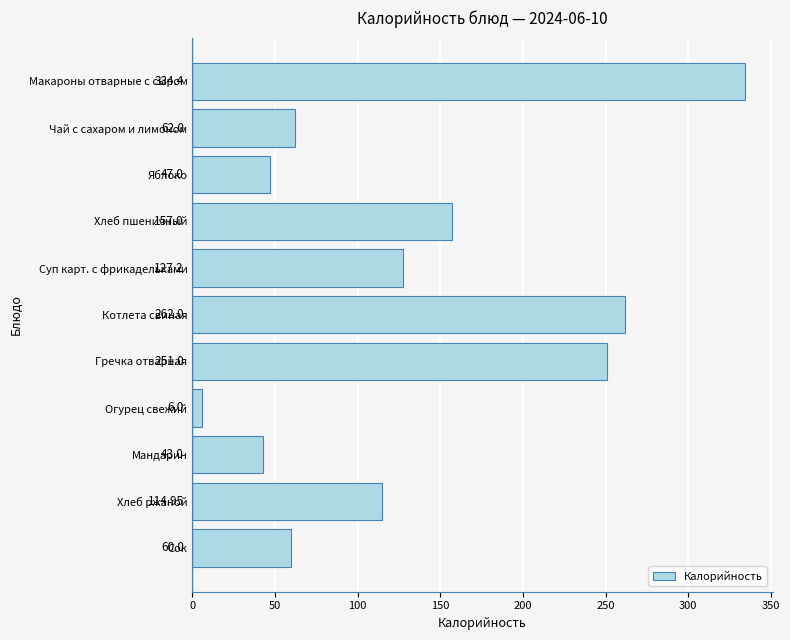

What is the difference between the maximum and minimum values?

328.4